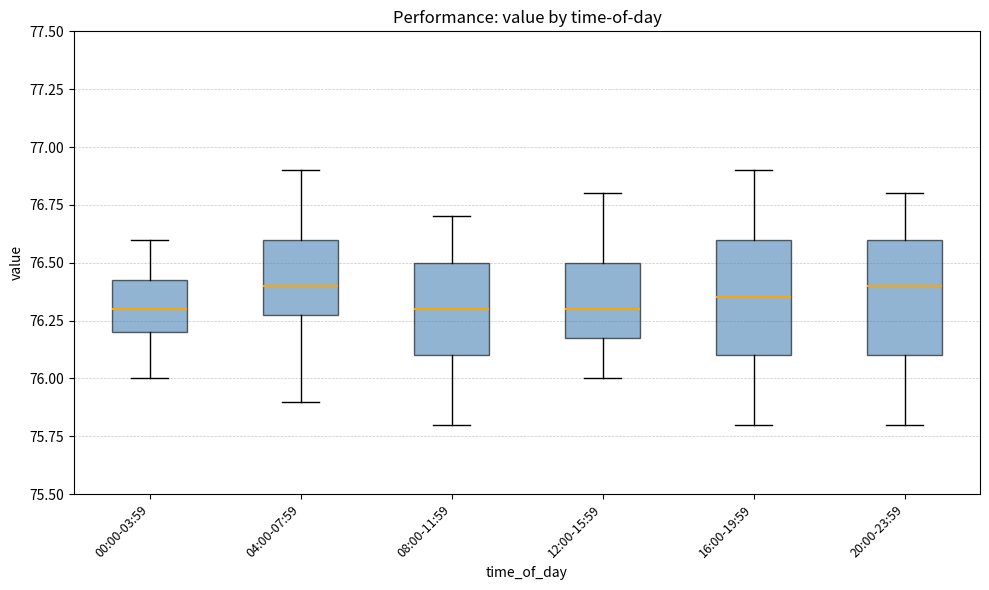

Where is the upper edge of the box for 20:00-23:59 on the y-axis? The values are not printed on the chart, so give them approximately, as read against the axis.

76.60